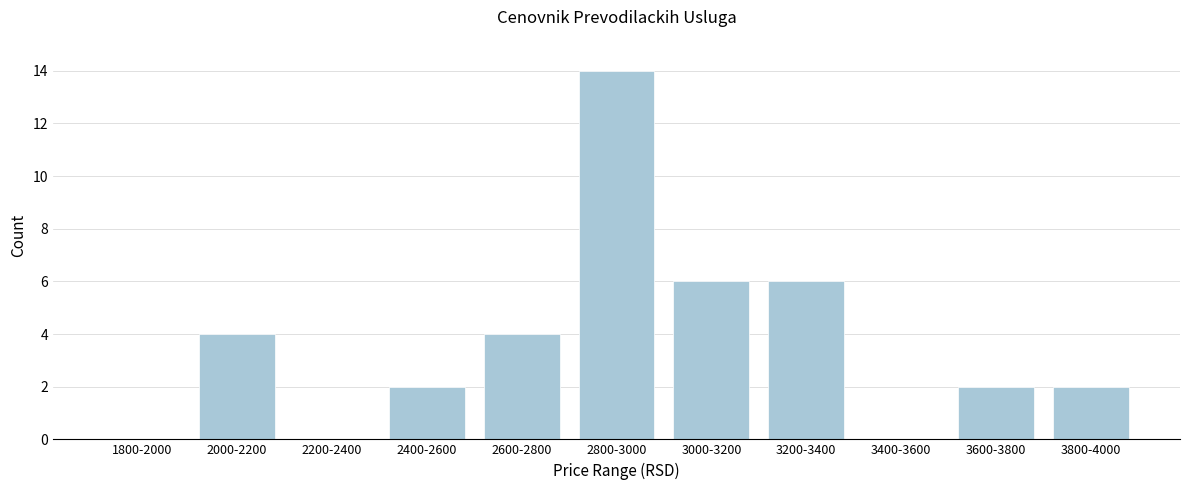

Reading left to right, extract all data points from this chart.

1800-2000=0	2000-2200=4	2200-2400=0	2400-2600=2	2600-2800=4	2800-3000=14	3000-3200=6	3200-3400=6	3400-3600=0	3600-3800=2	3800-4000=2